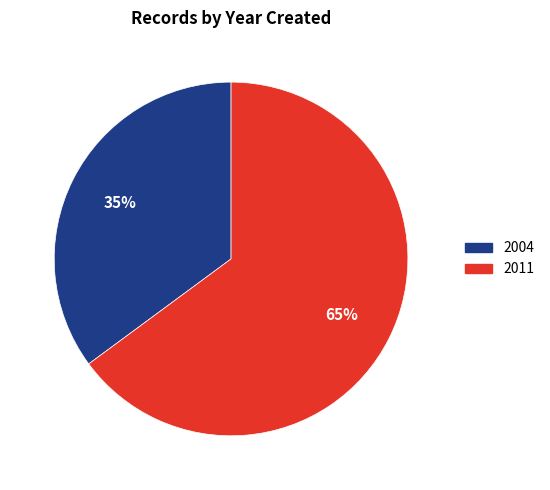

Between 2004 and 2011, which is larger?

2011